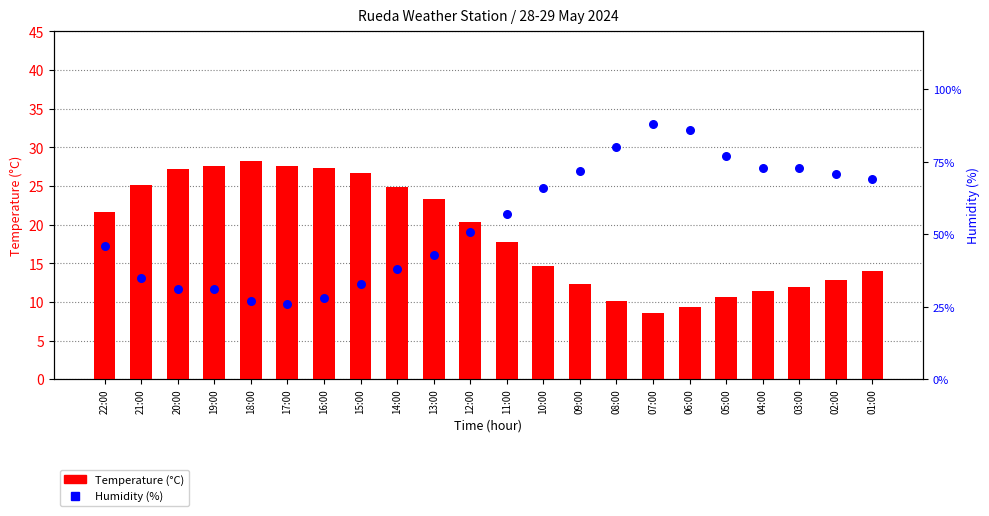

Which series has the largest total across all categories?

Humidity (%)